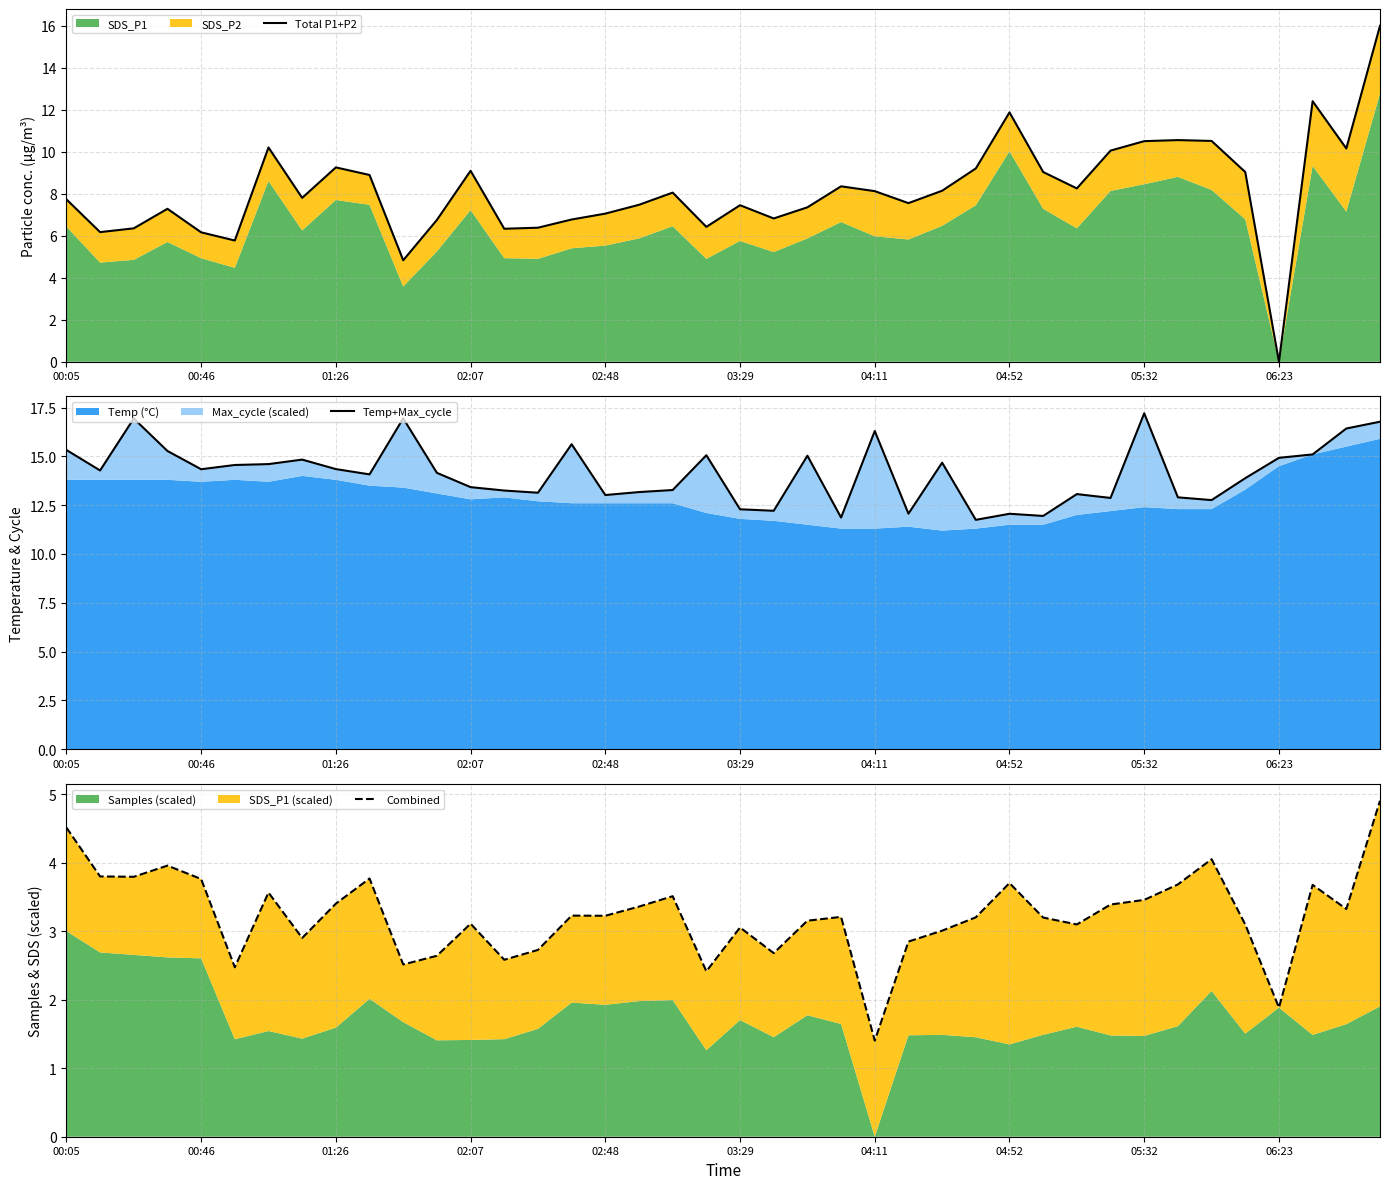

At which category does the chart reach its peak across all series?

05:32